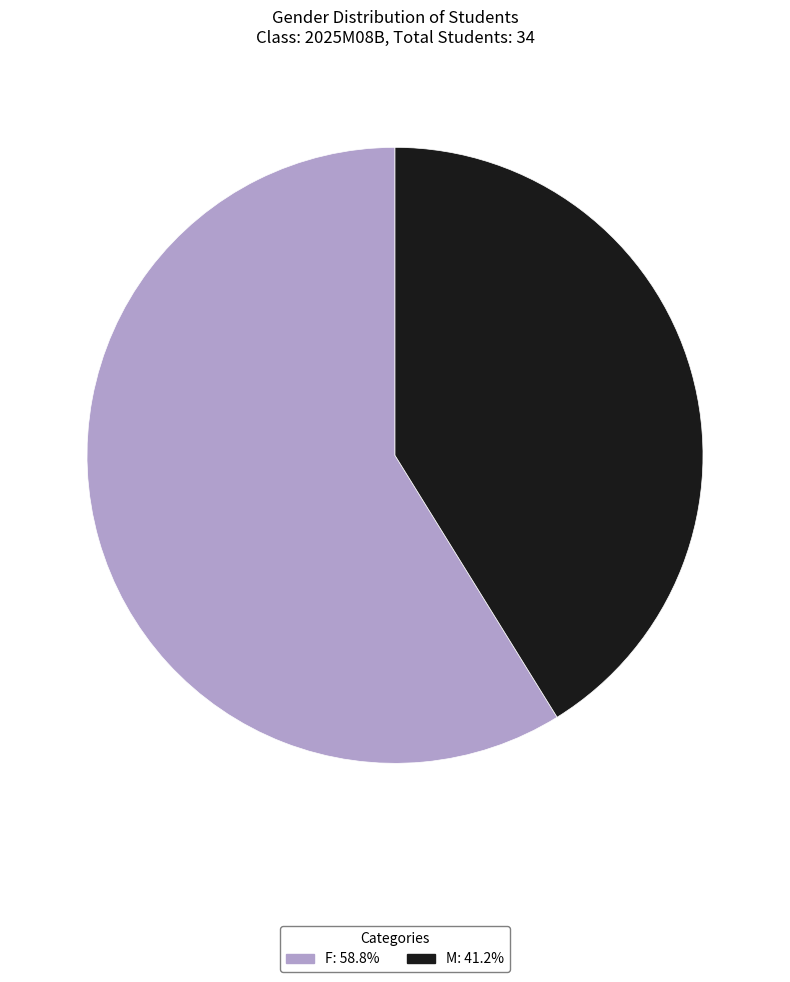

Does any single category account for the majority?

Yes